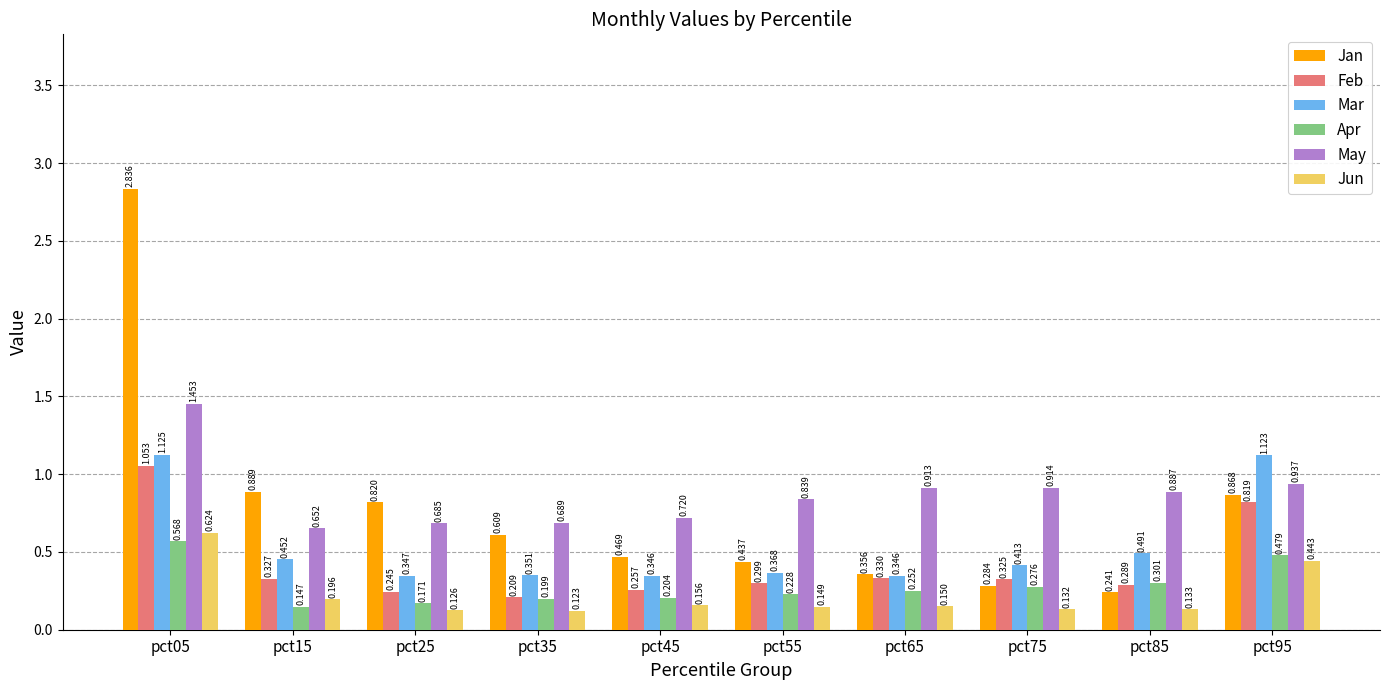

Does the chart contain any negative values?

No